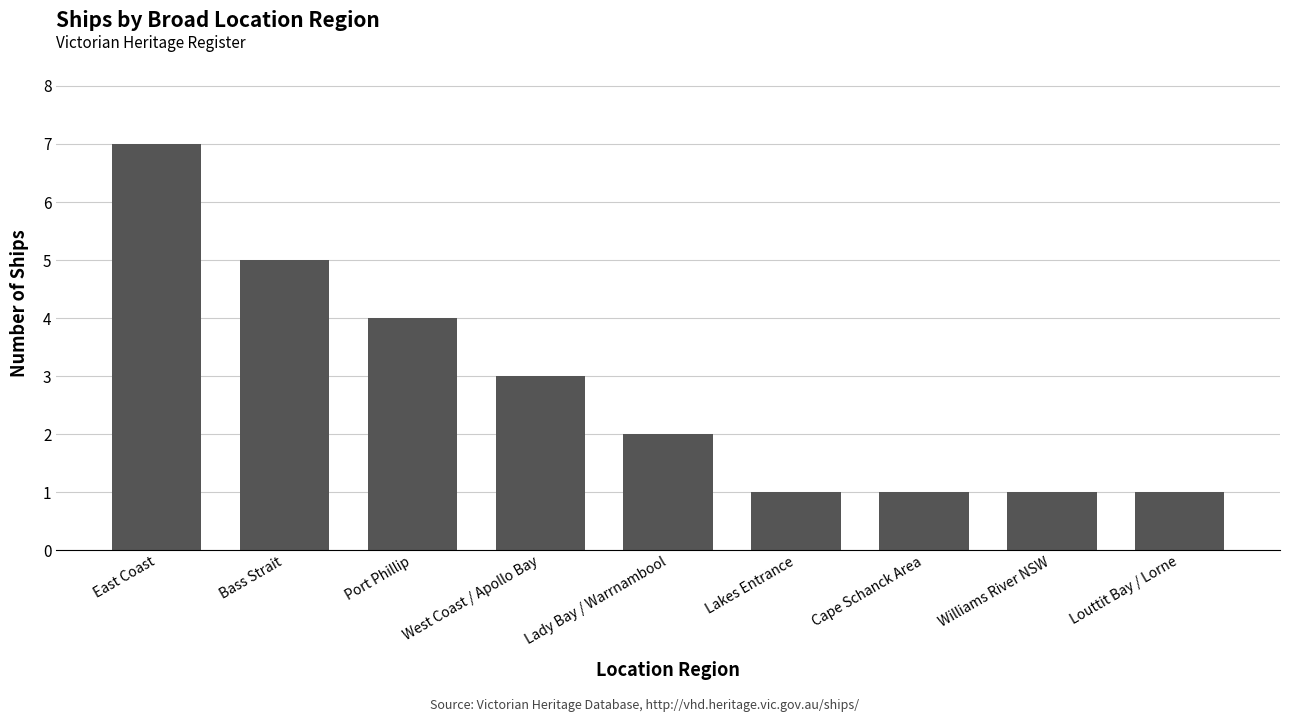

What is the maximum value shown in the chart?

7